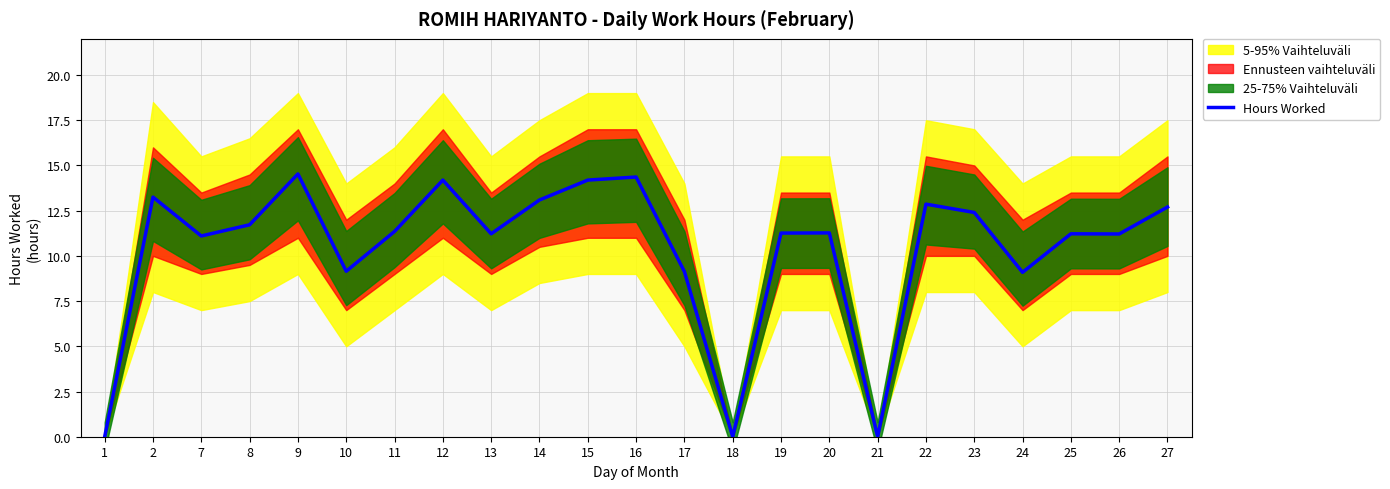

Where is the data nearest to the value 7?

24